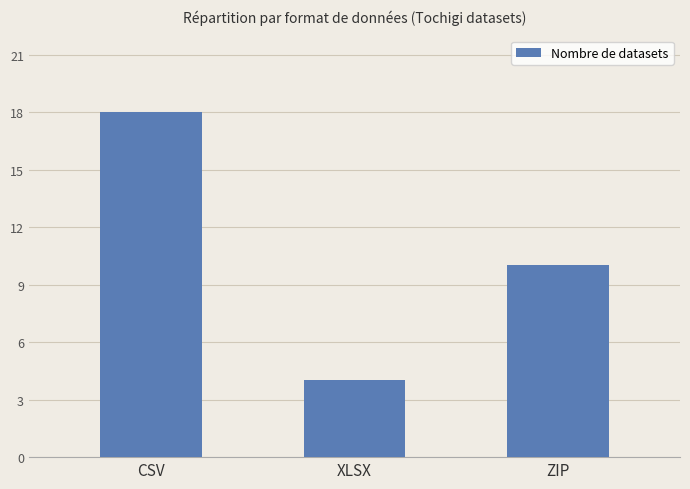

Which category has the highest value across all series?

CSV